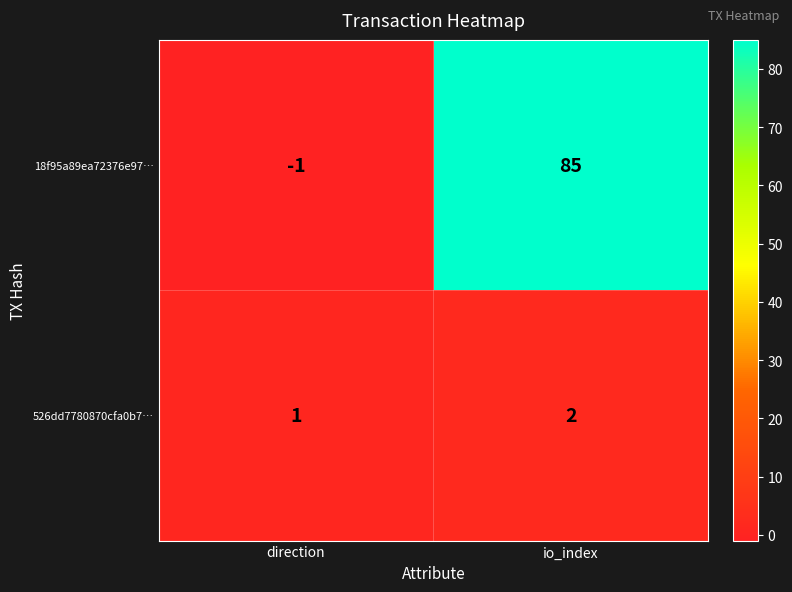

How many series are shown in this chart?

2